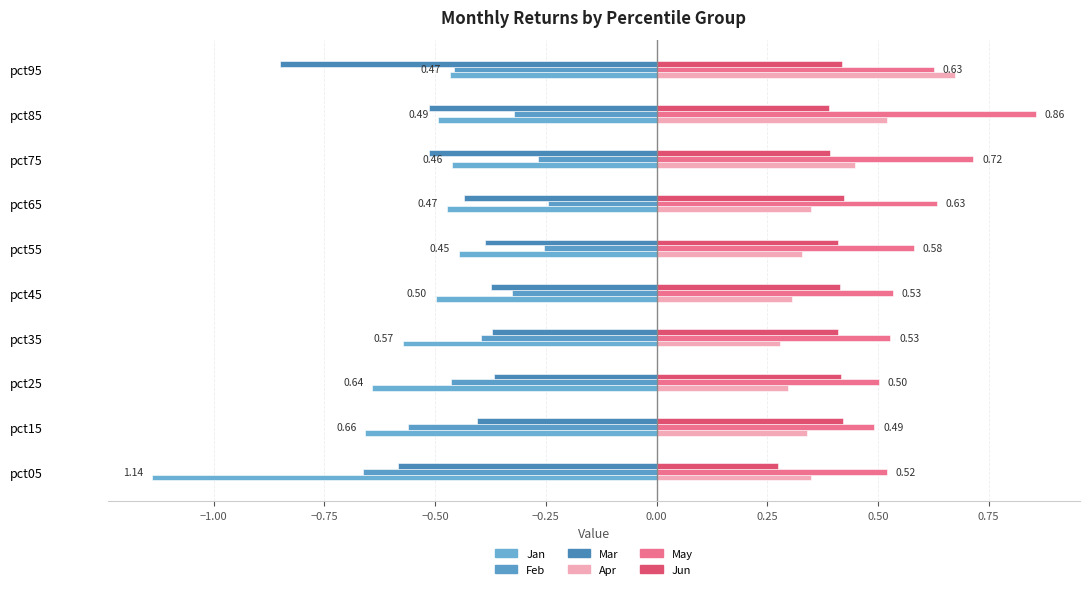

What is the difference between the maximum and minimum values in the Jun series?

0.2